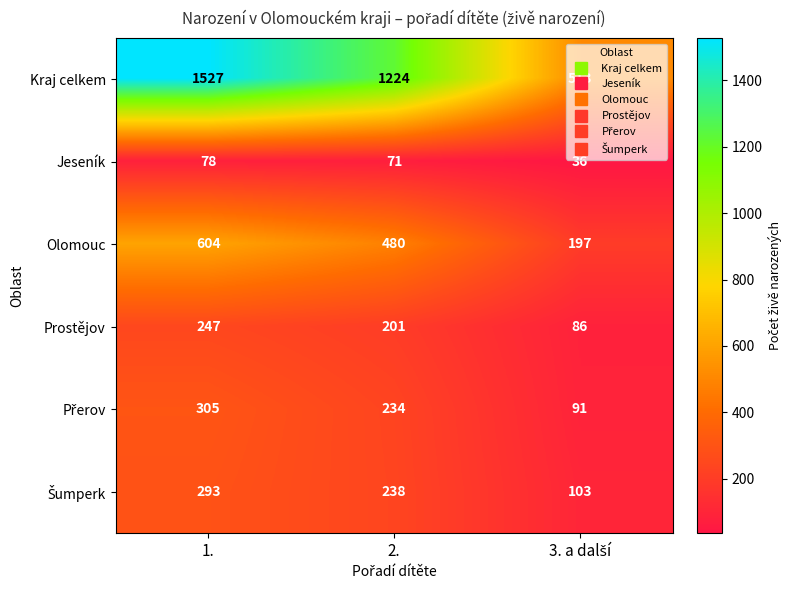

What is the difference between the maximum and minimum values in the Kraj celkem series?

1014